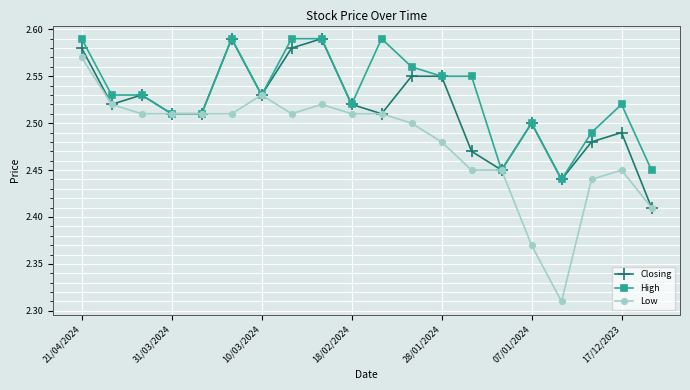

Rank the series by their average value, from highest to lowest.

High, Closing, Low